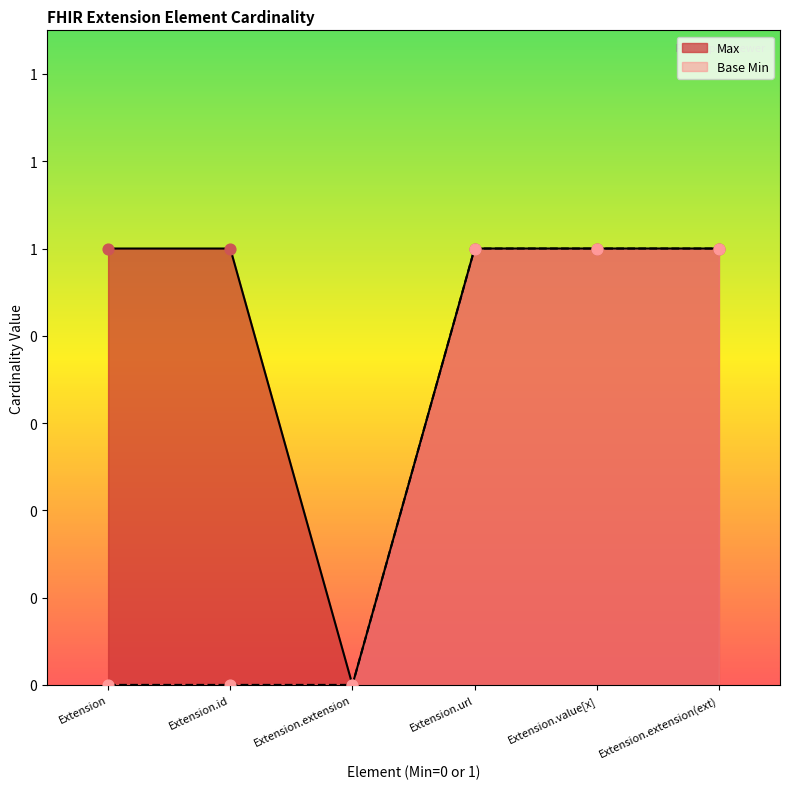

At which category is the sum across all series the highest?

Extension.url